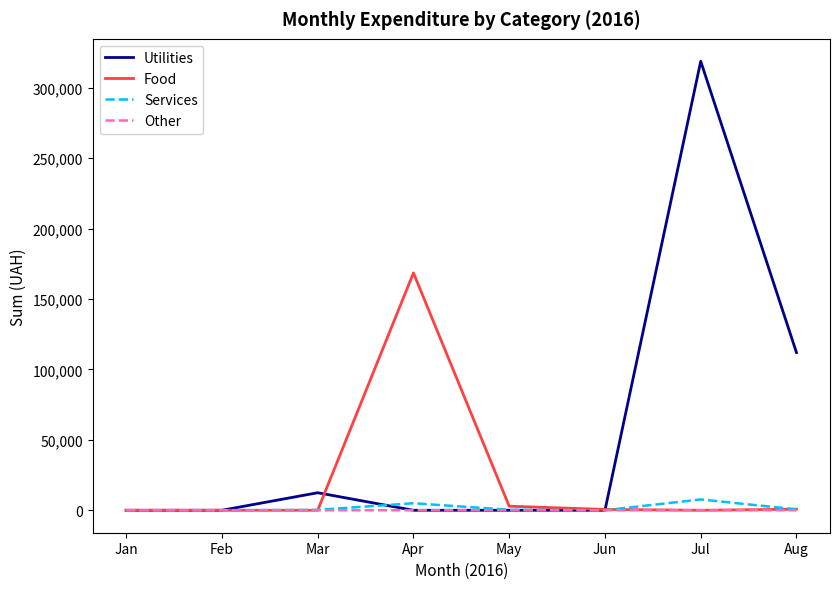

Where is Utilities nearest to the value 159433?

Aug